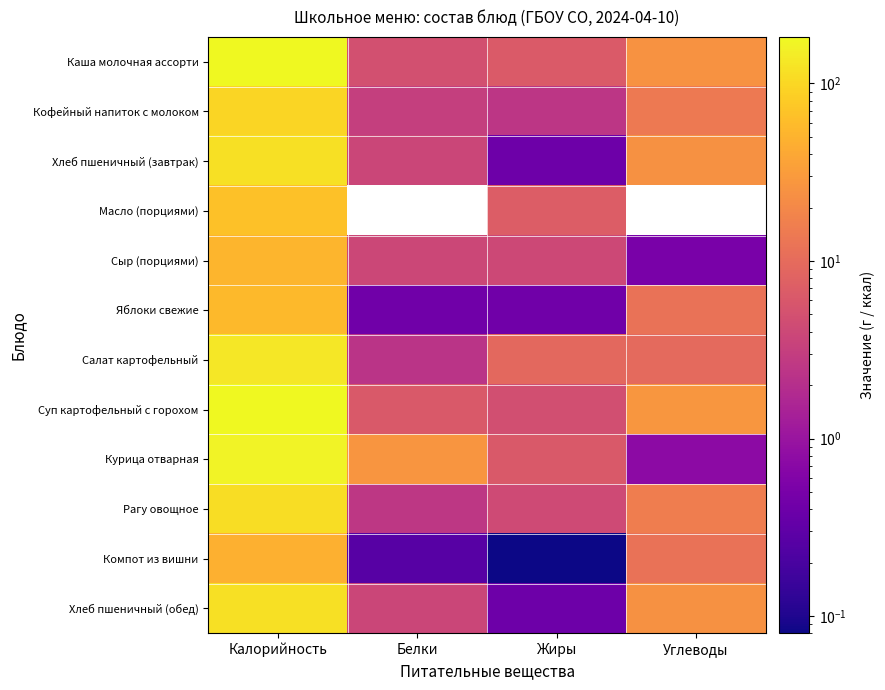

Which has a higher value, Жиры or Углеводы?

Углеводы